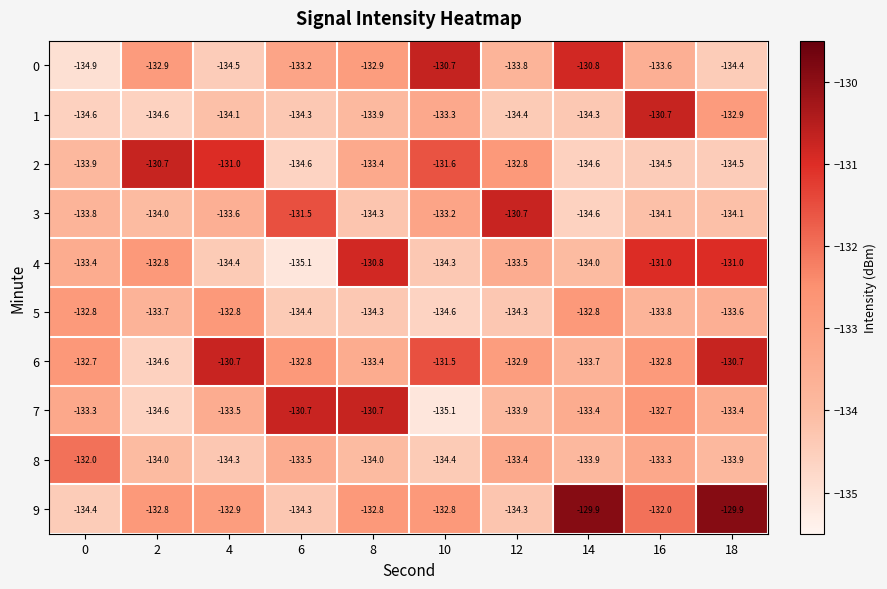

What is the sum of all 3 values?

-1333.9